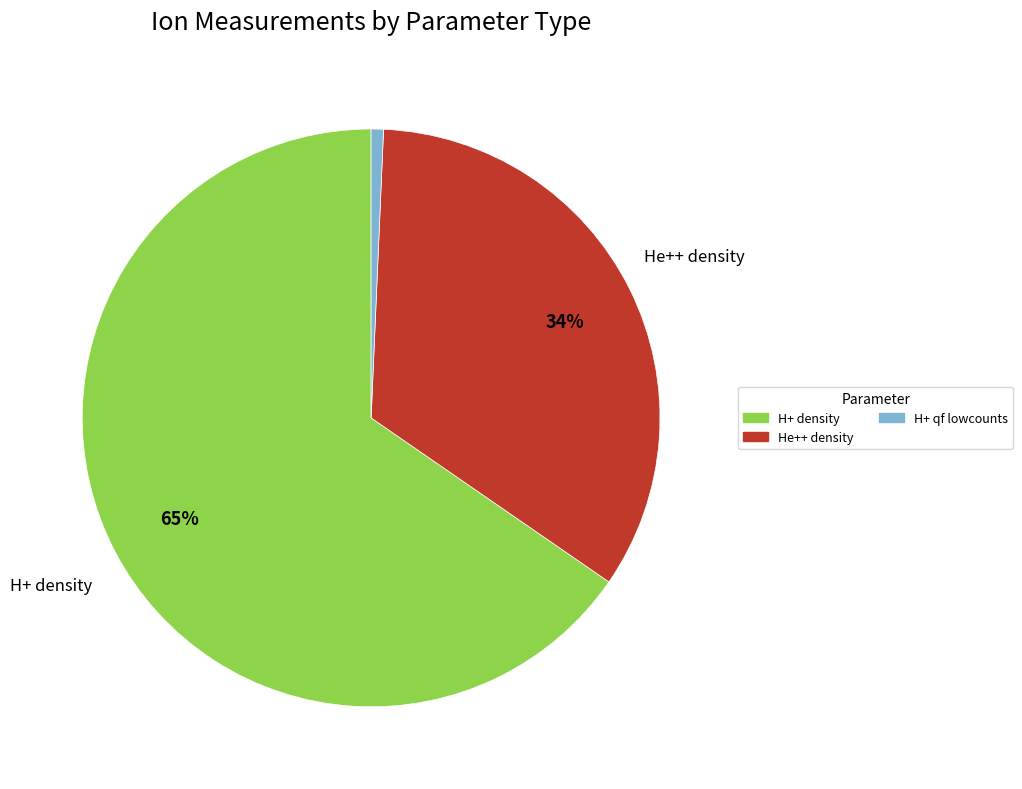

To the nearest percent, what is the average slice percentage?

33%